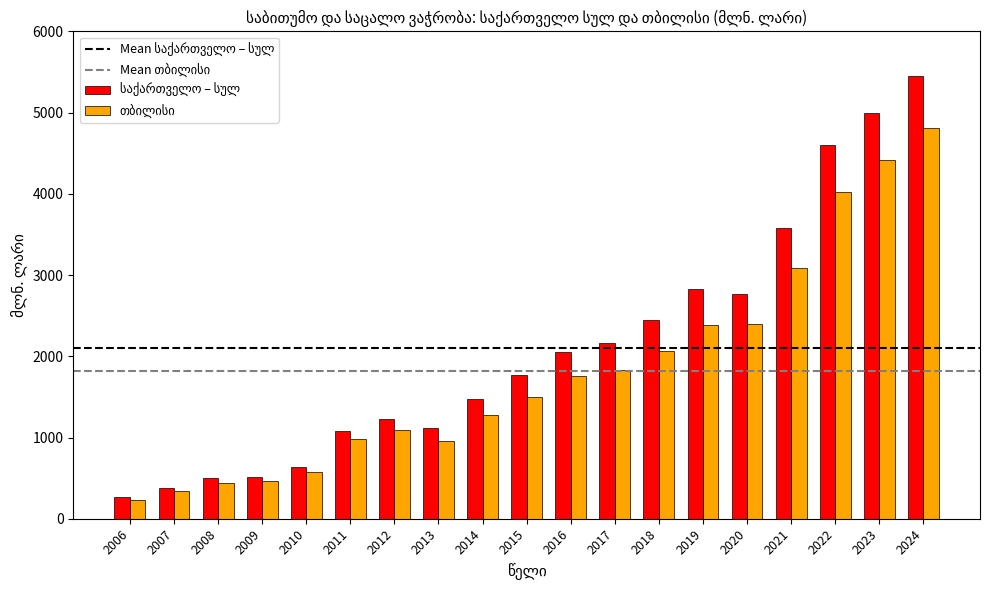

What is the spread (max minus min) of values at 2012?

134.4